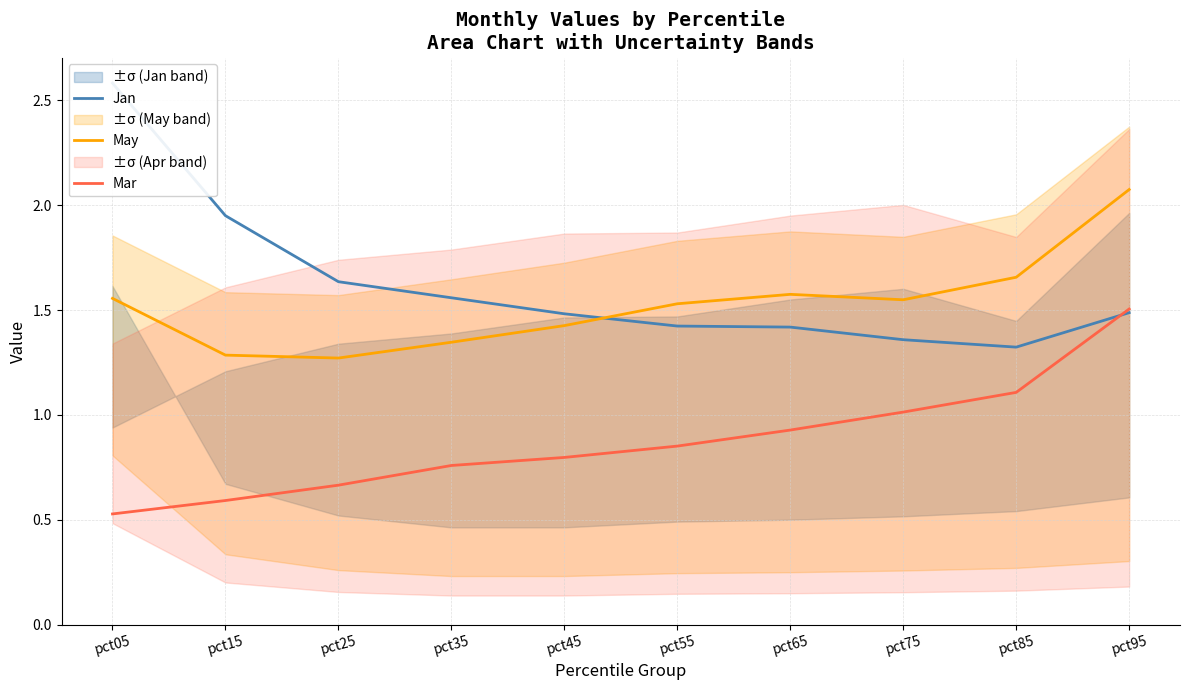

Reading left to right, transcribe all the data shown in this chart.

Jan: pct05=2.6	pct15=1.9	pct25=1.6	pct35=1.6	pct45=1.5	pct55=1.4	pct65=1.4	pct75=1.4	pct85=1.3	pct95=1.5
May: pct05=1.6	pct15=1.3	pct25=1.3	pct35=1.3	pct45=1.4	pct55=1.5	pct65=1.6	pct75=1.5	pct85=1.7	pct95=2.1
Mar: pct05=0.5	pct15=0.6	pct25=0.7	pct35=0.8	pct45=0.8	pct55=0.9	pct65=0.9	pct75=1.0	pct85=1.1	pct95=1.5